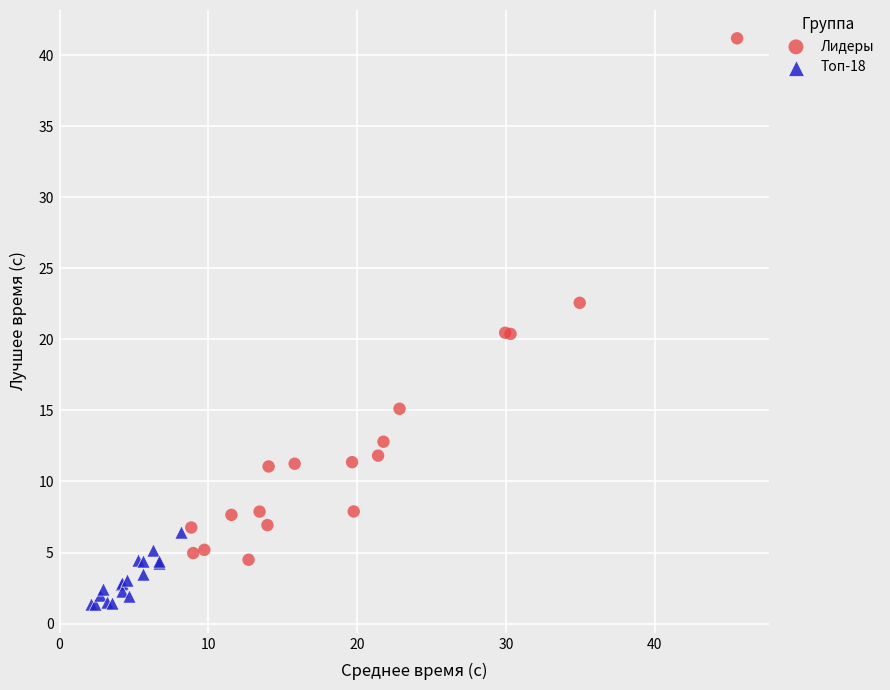

Which series contains the lowest Y value?

Топ-18